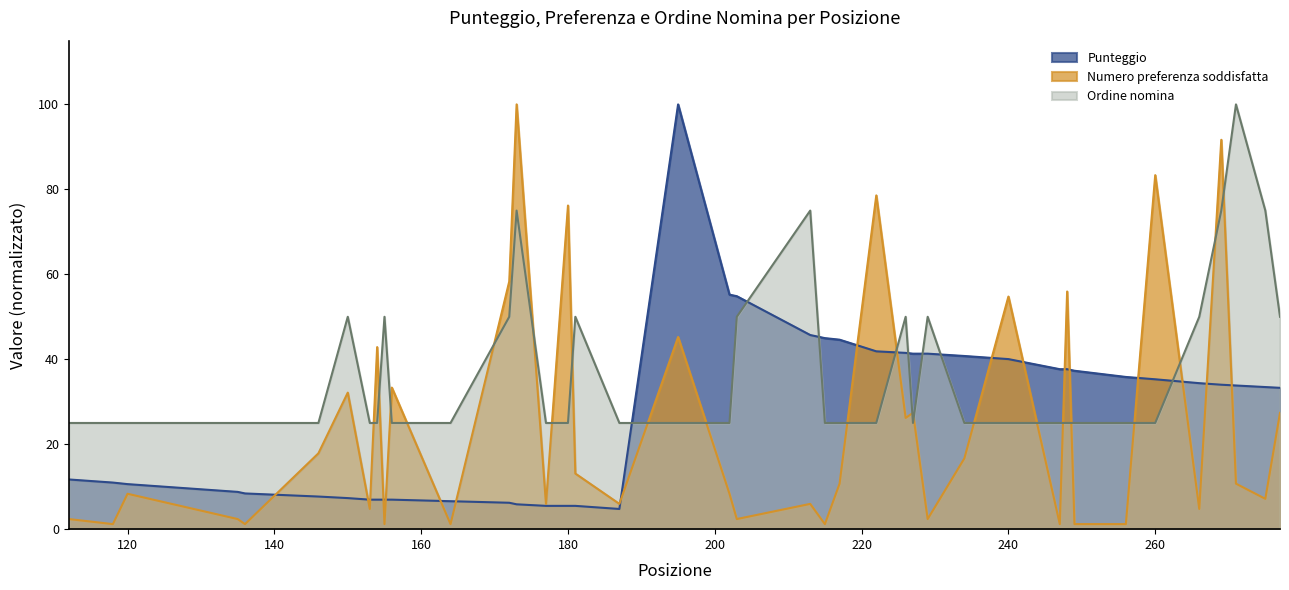

Between which two adjacent categories do Punteggio and Numero preferenza soddisfatta first intersect?

136 and 146